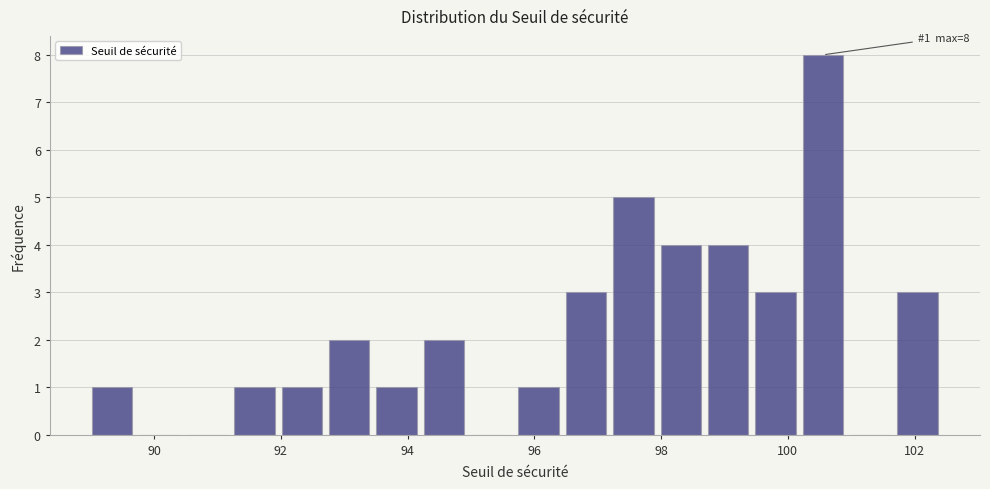

Read against the x-axis, roughly where is the centre of the tallest bar?

100.6